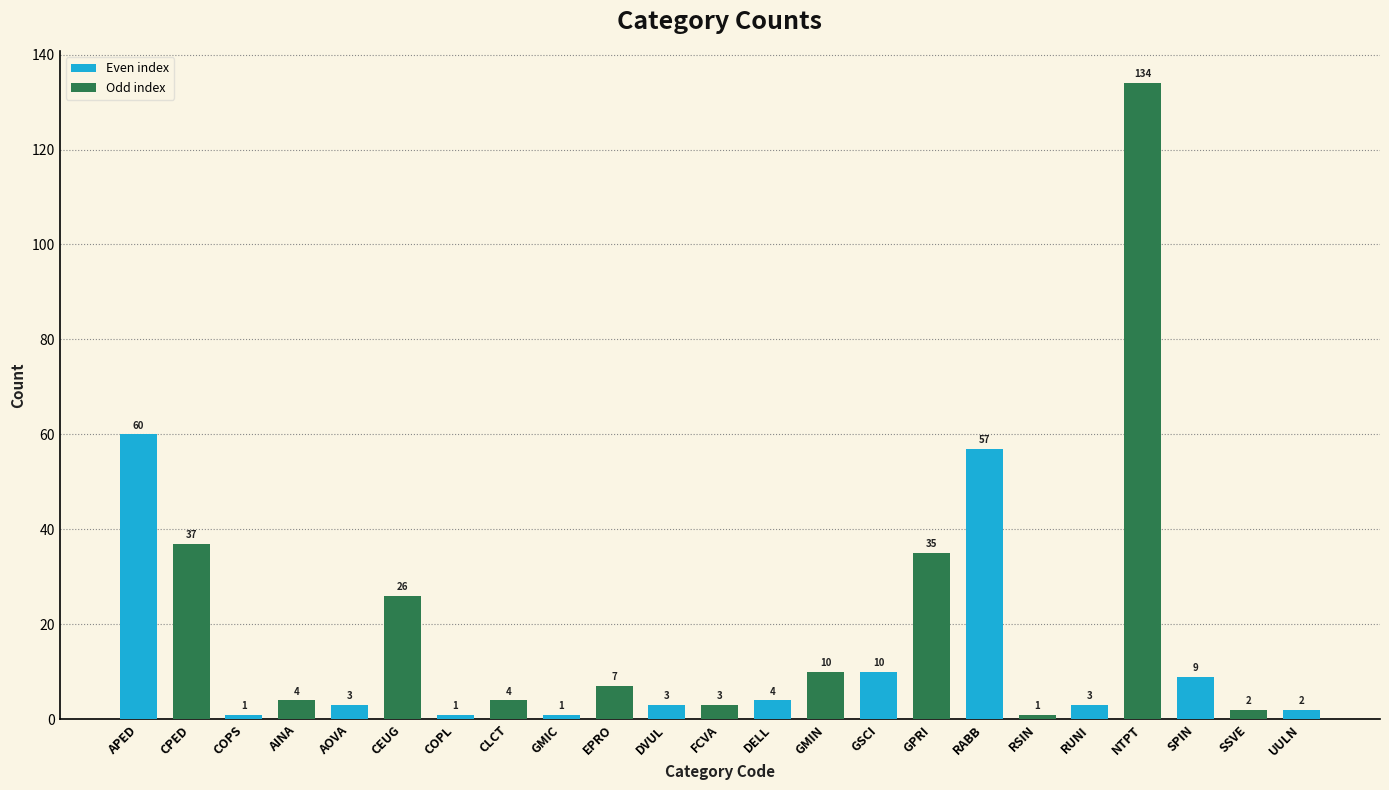

How many values are below 4?

10